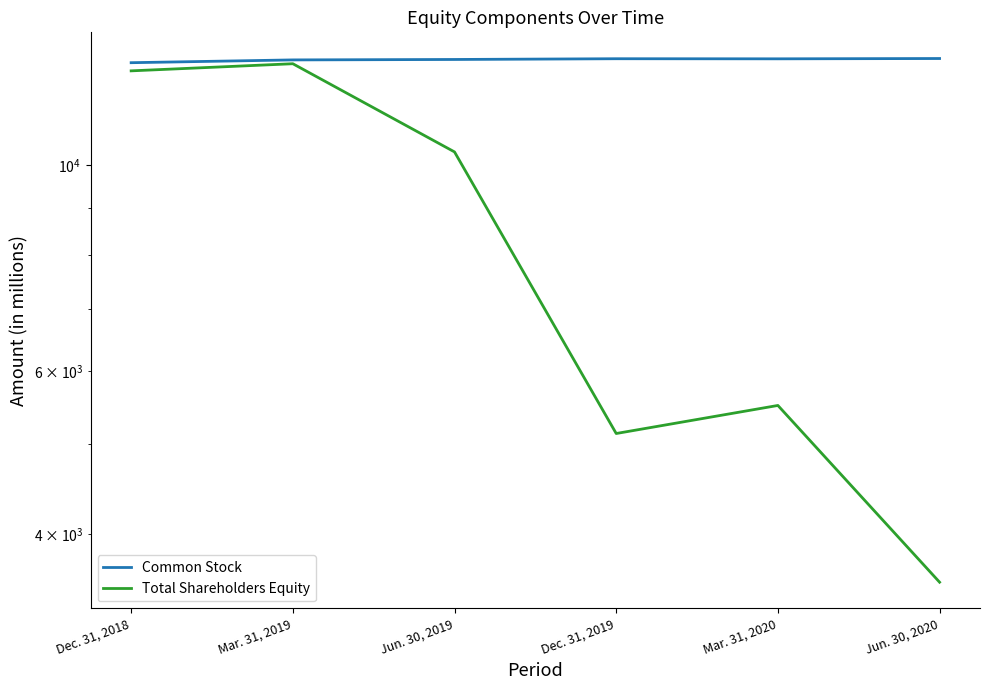

List the labels in order of Total Shareholders Equity value, largest first.

Mar. 31, 2019, Dec. 31, 2018, Jun. 30, 2019, Mar. 31, 2020, Dec. 31, 2019, Jun. 30, 2020